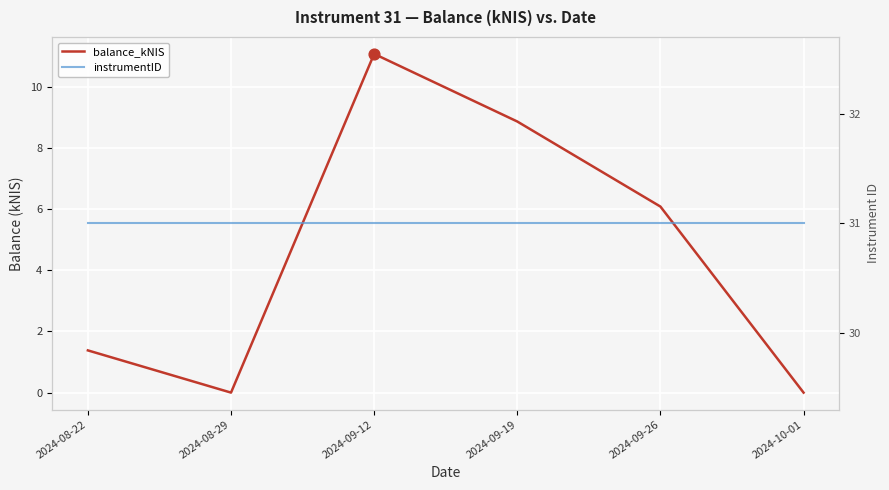

Which series reaches the minimum Y coordinate?

balance_kNIS